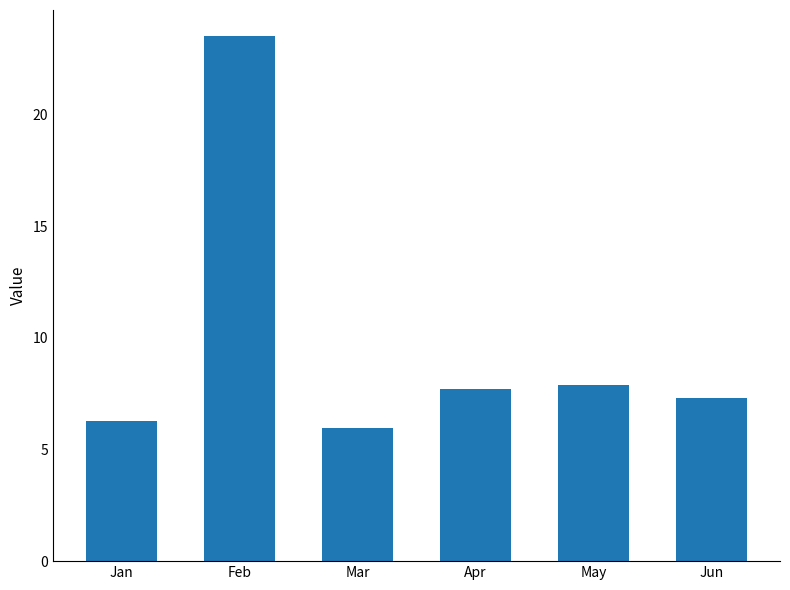

The chart shows a value of 8.4 at Mar. True or false?

False